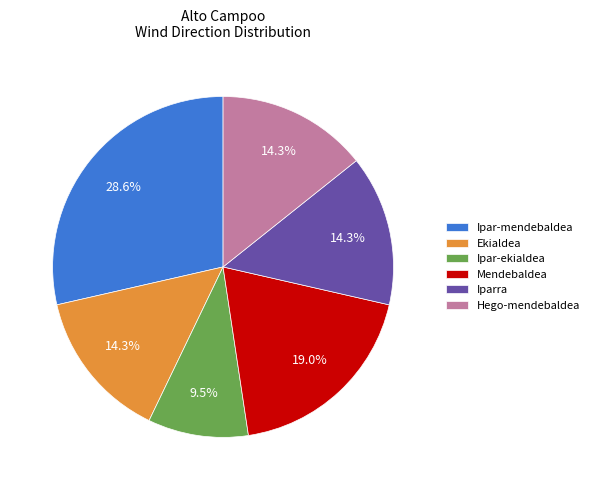

Approximately how many times larger is the value at Ipar-ekialdea compared to Iparra?

0.7